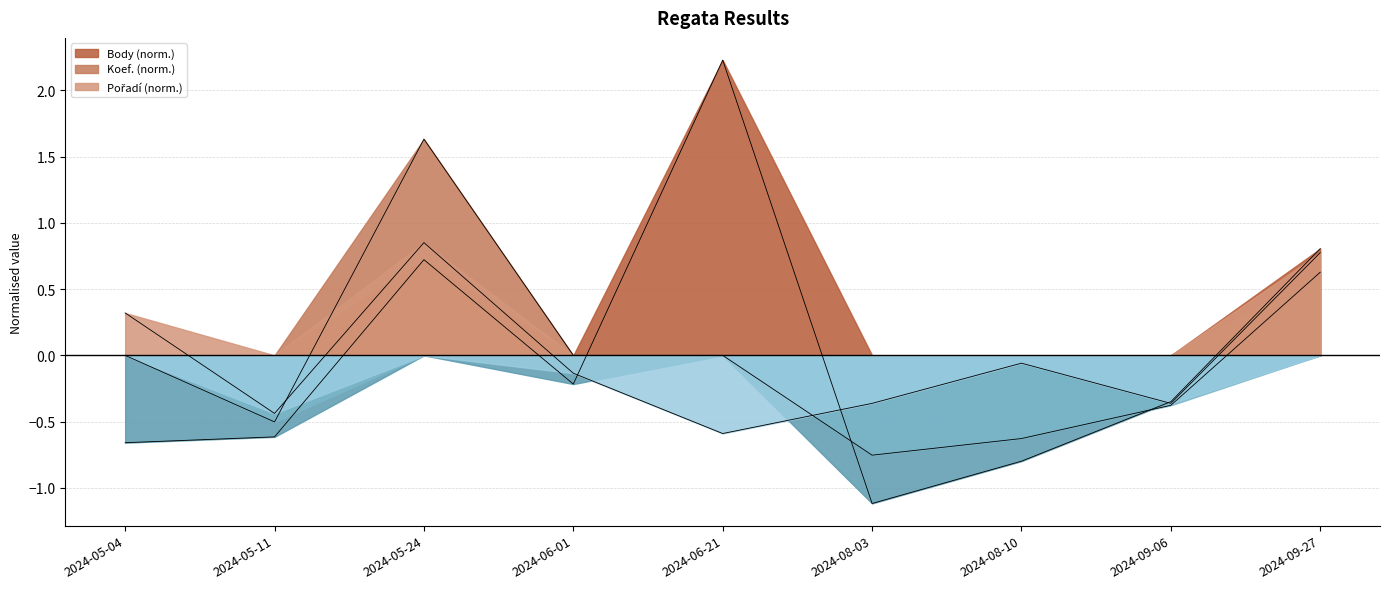

Which has a higher value, 2024-06-01 or 2024-05-11?

2024-06-01